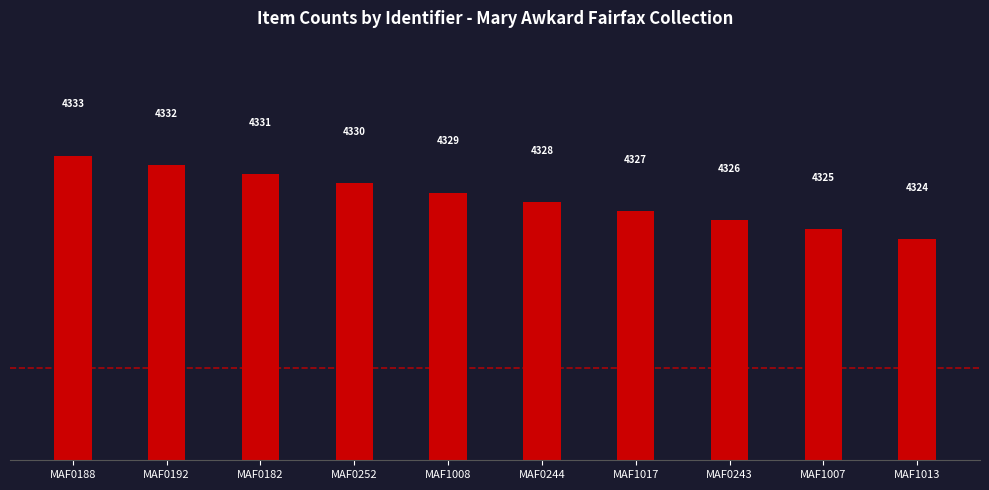

At which label does the data first exceed 4329?

MAF0188